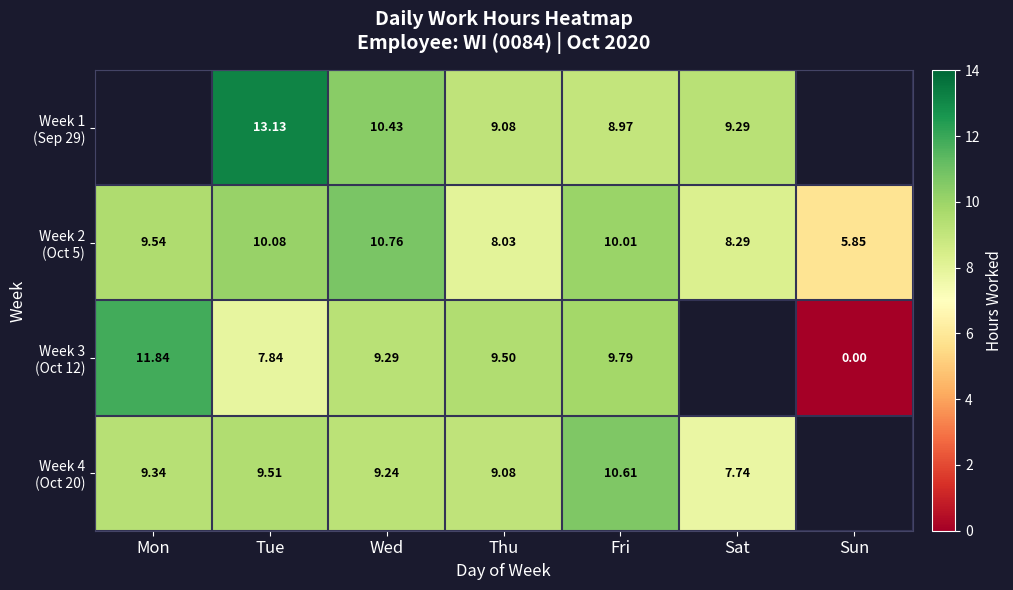

List the labels in order of Week 2 (Oct 5) value, largest first.

Wed, Tue, Fri, Mon, Sat, Thu, Sun